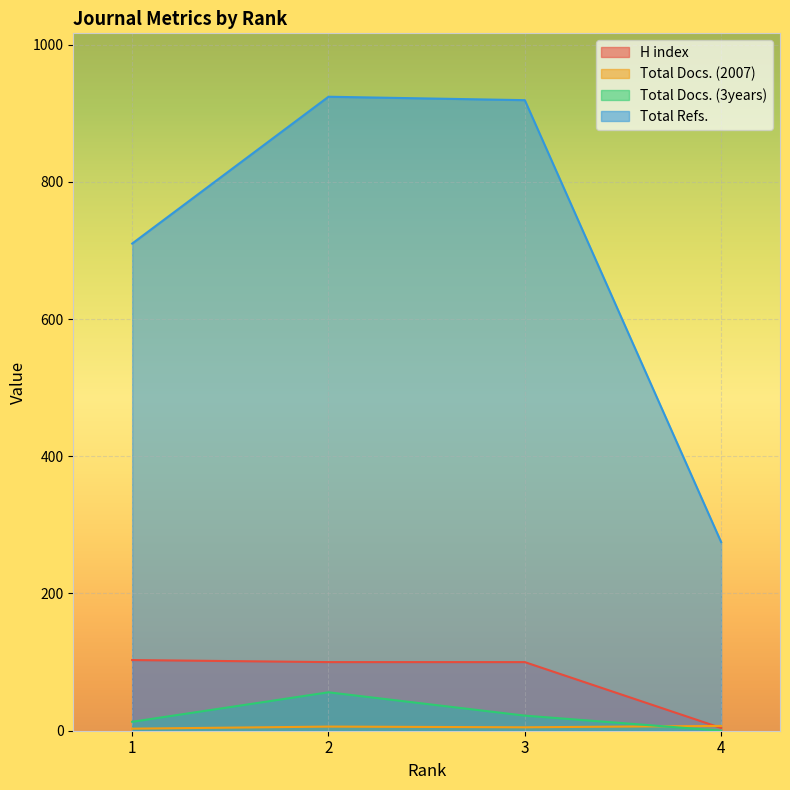

Is it true that Total Docs. (3years) equals 13 at 1?

True